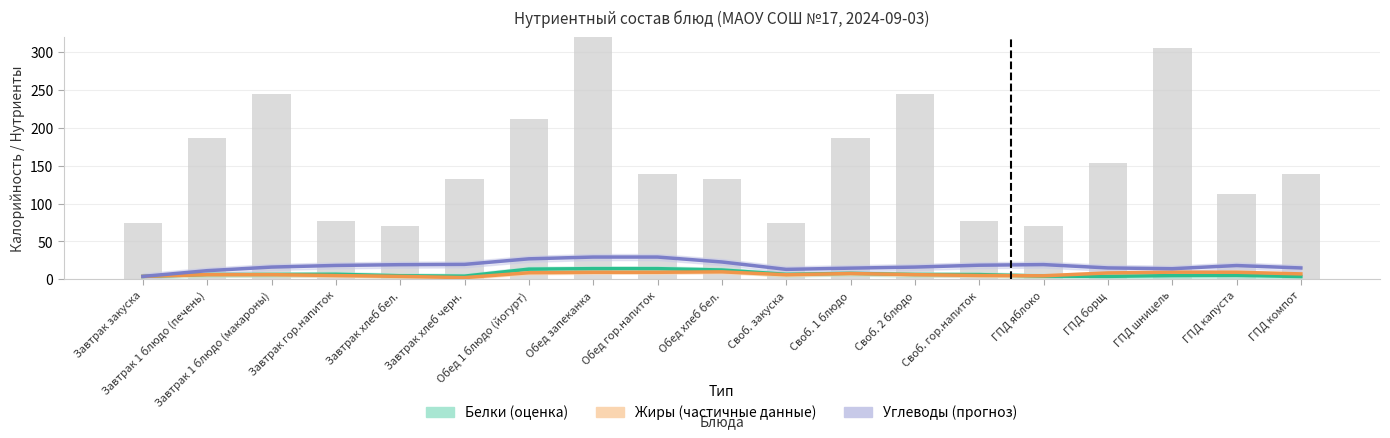

How many groups of bars are there?

19